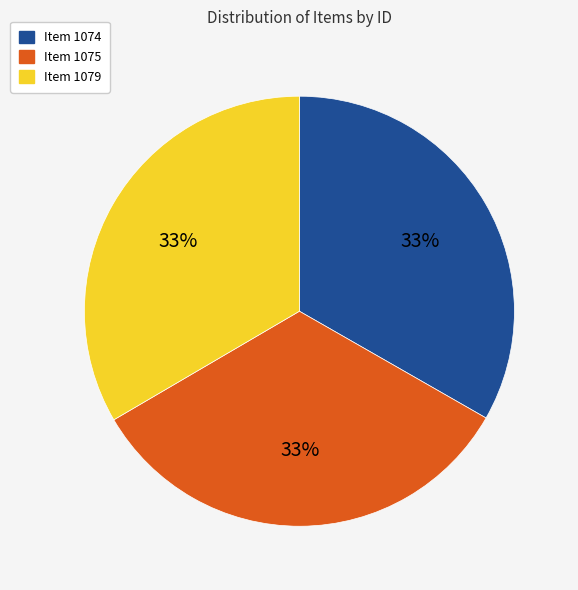

The Item 1074 slice represents 23% of the pie. True or false?

False